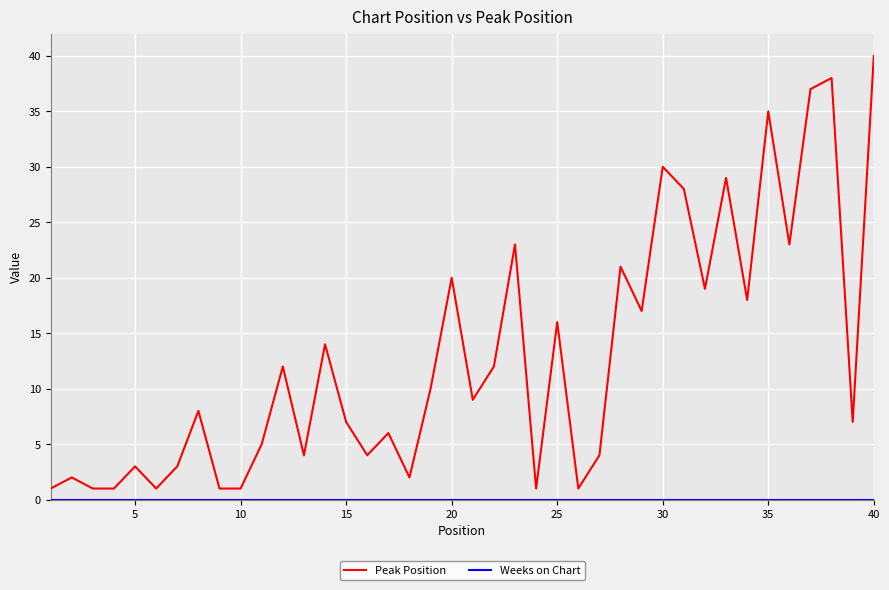

What is the greatest value displayed?

40